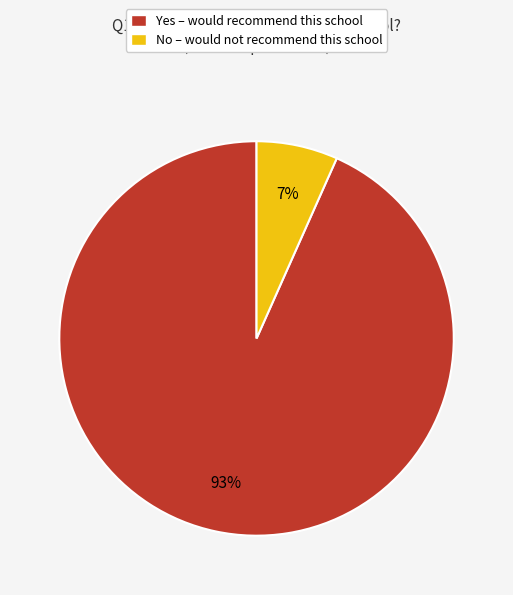

The No – would not recommend this school slice represents 1% of the pie. True or false?

False